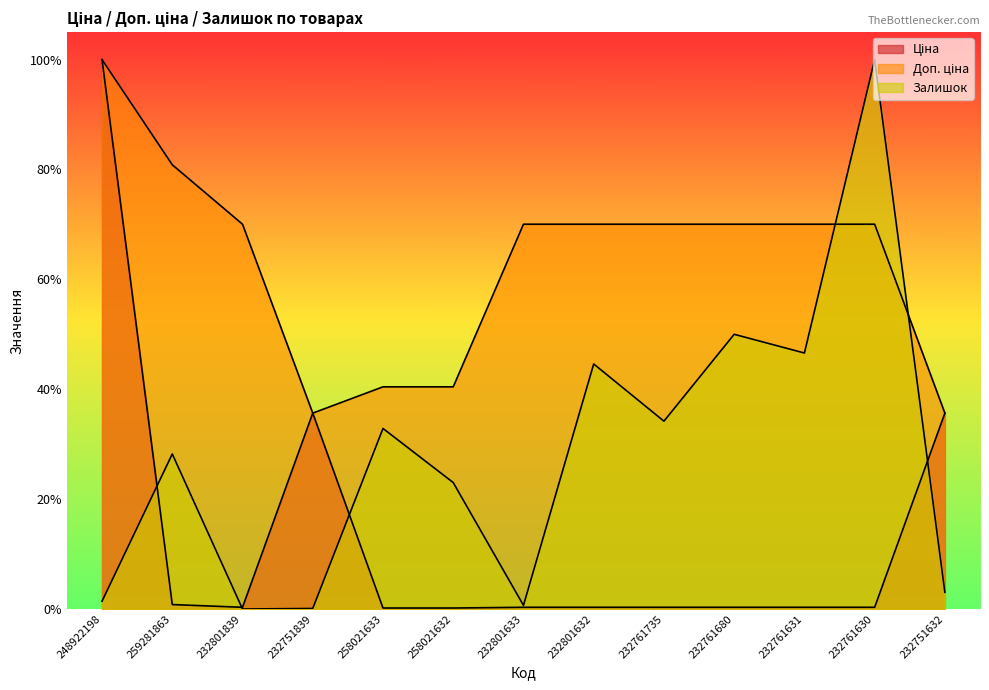

Reading left to right, extract all data points from this chart.

Ціна: 1.0	0.0	0.0	0.4	0.0	0.0	0.0	0.0	0.0	0.0	0.0	0.0	0.4
Доп. ціна: 1.0	0.8	0.7	0.4	0.4	0.4	0.7	0.7	0.7	0.7	0.7	0.7	0.4
Залишок: 0.0	0.3	0.0	0.0	0.3	0.2	0.0	0.4	0.3	0.5	0.5	1.0	0.0